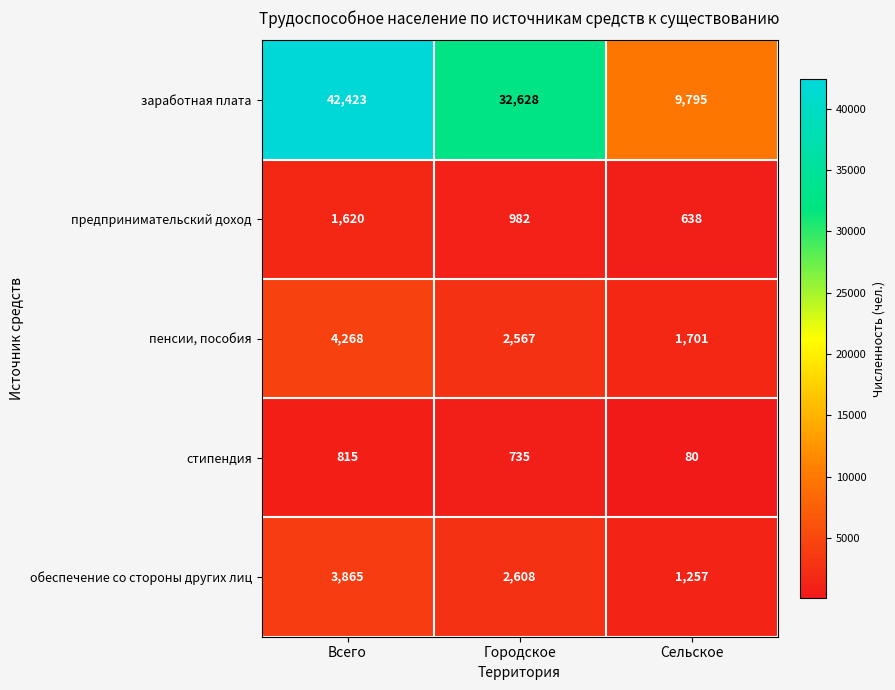

Reading left to right, extract all data points from this chart.

заработная плата: Всего=42423	Городское=32628	Сельское=9795
предпринимательский доход: Всего=1620	Городское=982	Сельское=638
пенсии, пособия: Всего=4268	Городское=2567	Сельское=1701
стипендия: Всего=815	Городское=735	Сельское=80
обеспечение со стороны других лиц: Всего=3865	Городское=2608	Сельское=1257